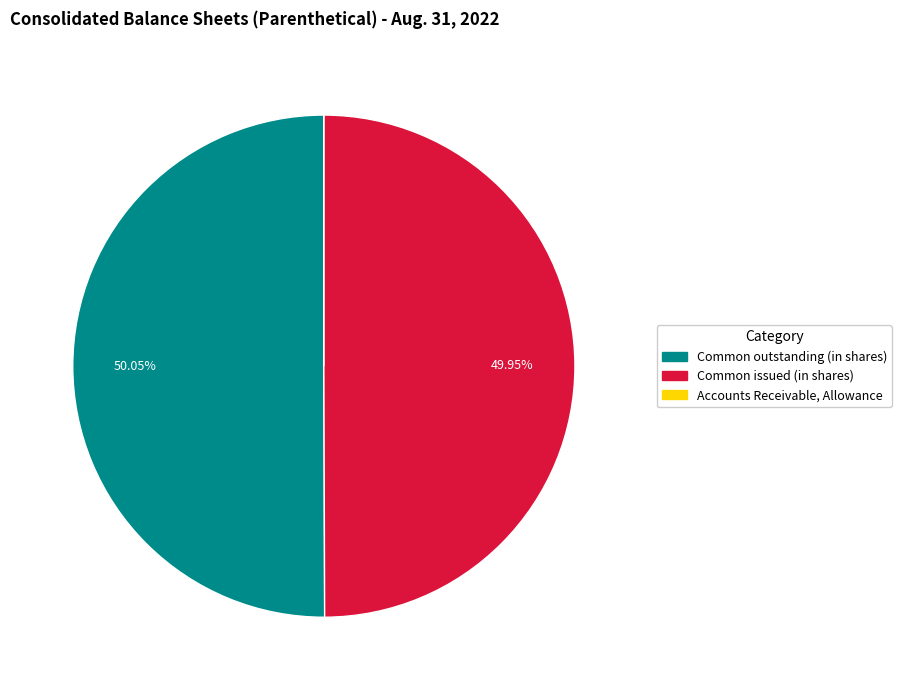

How much of the chart is everything except Common outstanding (in shares)?

49.9%